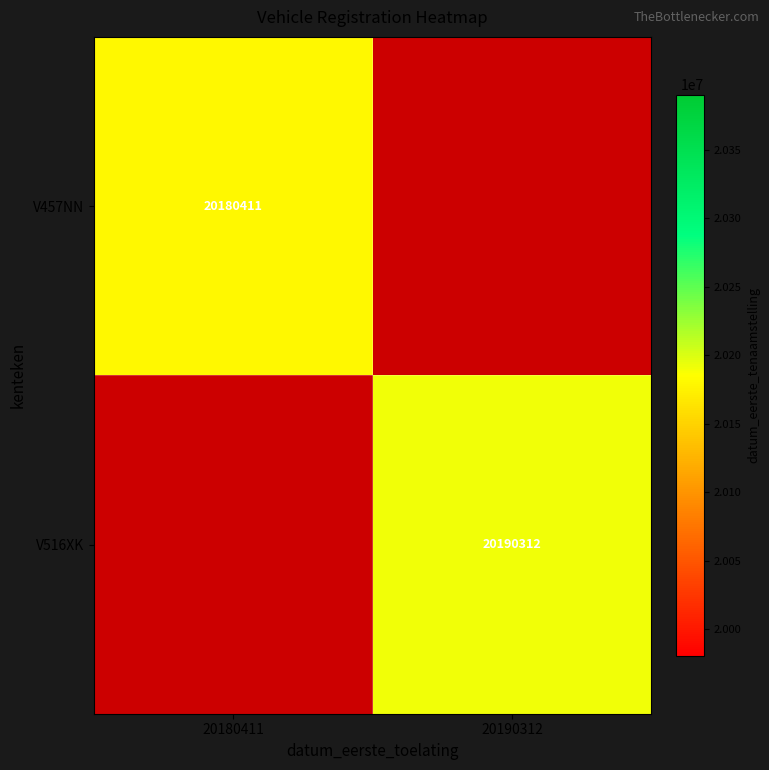

The value of V516XK at 20190312 is 9446877. True or false?

False